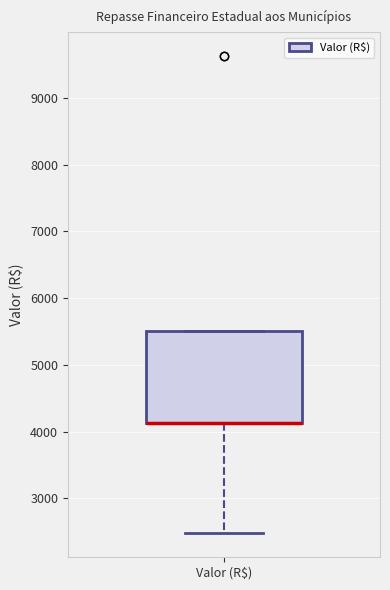

Where is the upper edge of the box for Valor (R$) on the y-axis? The values are not printed on the chart, so give them approximately, as read against the axis.

5500